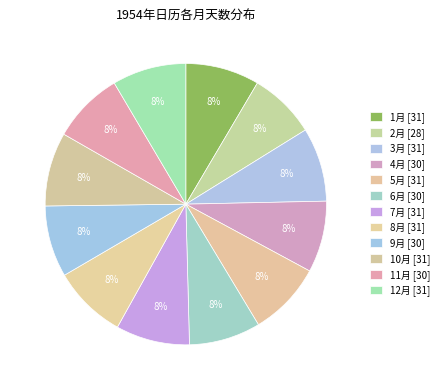

Count the number of slices in the pie.

12